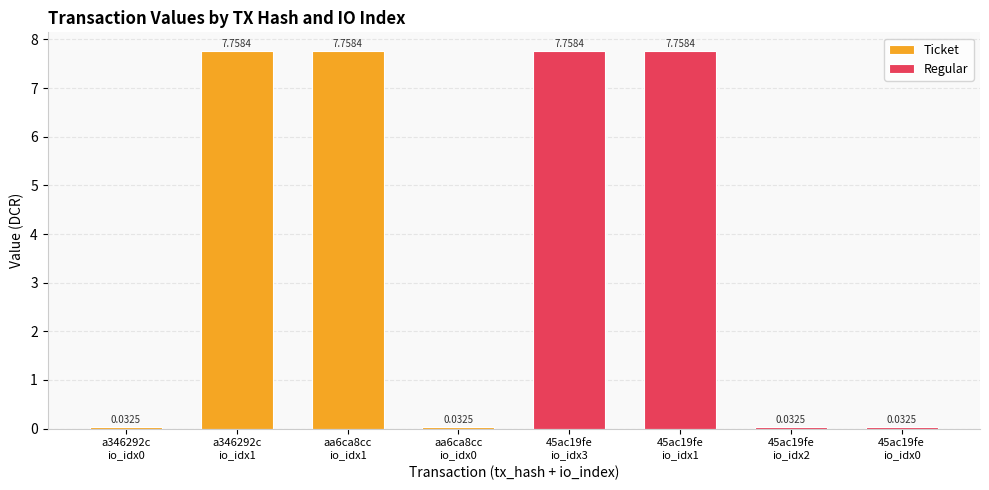

Between aa6ca8cc
io_idx0 and aa6ca8cc
io_idx1, which is larger?

aa6ca8cc
io_idx1